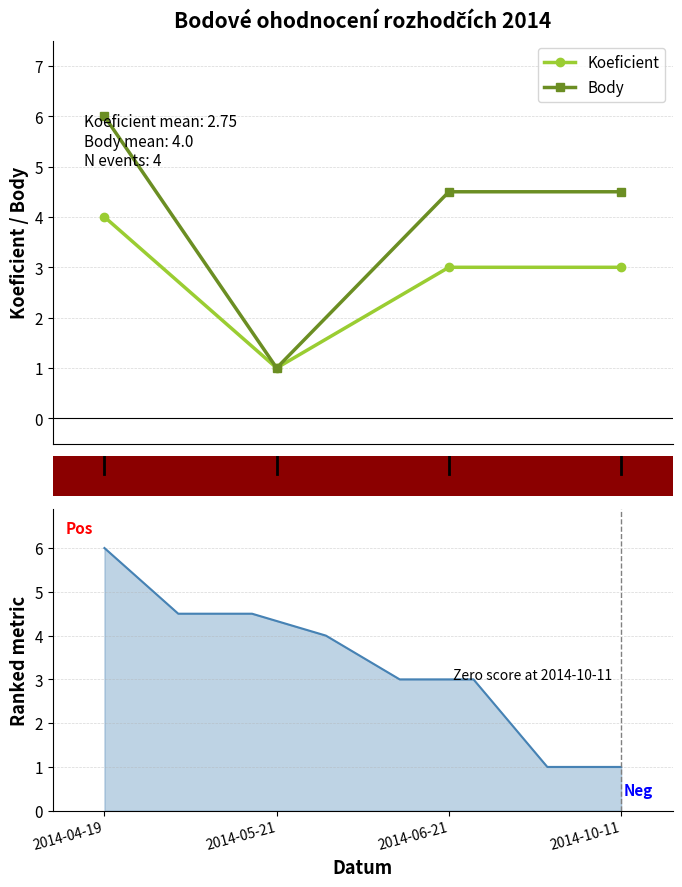

In Koeficient, how many points are lower than both neighbors (excluding endpoints)?

1